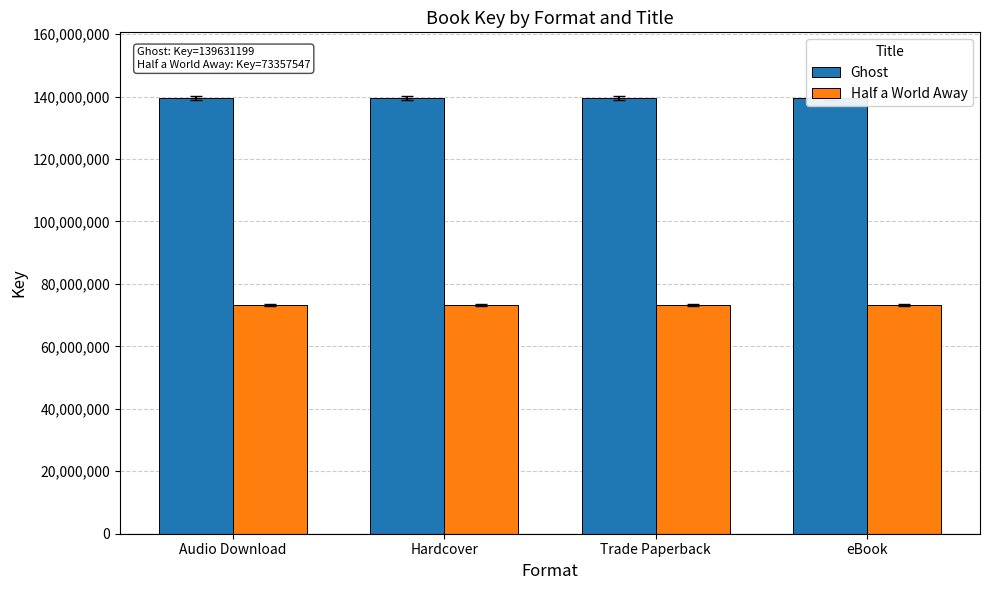

What is the sum of all Half a World Away values?

293430188